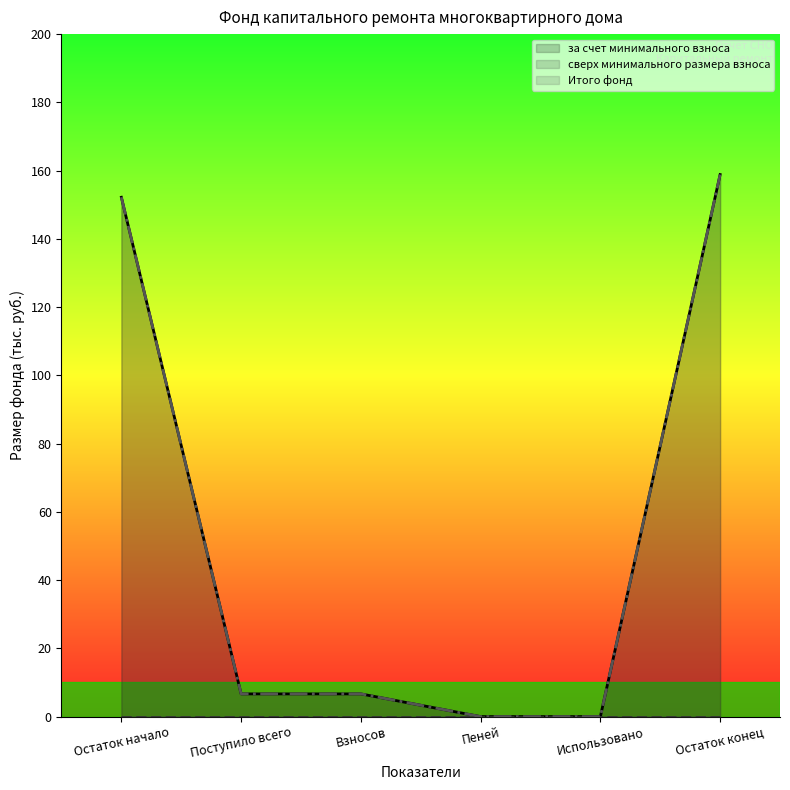

Count the number of categories in the chart.

6